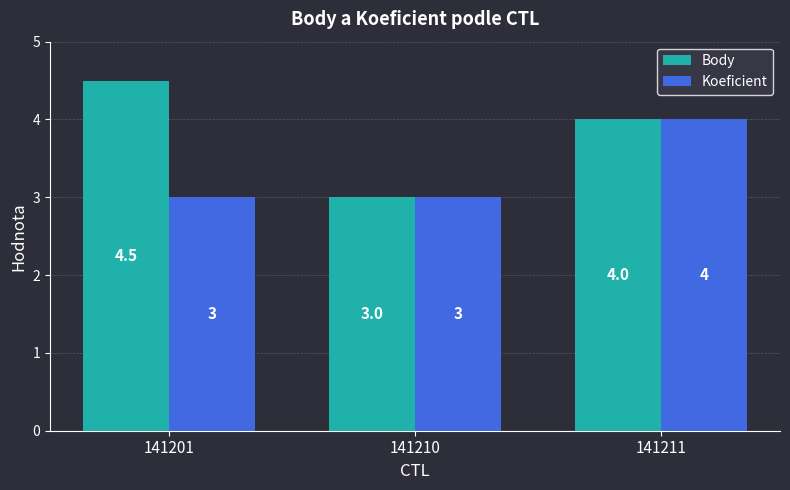

Which series has the largest total across all categories?

Body